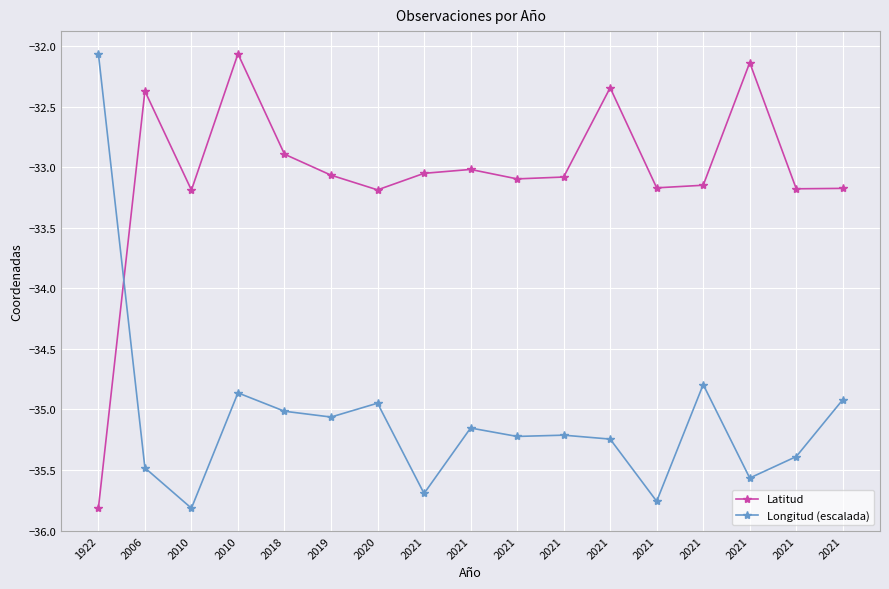

Count the number of data series in this chart.

2